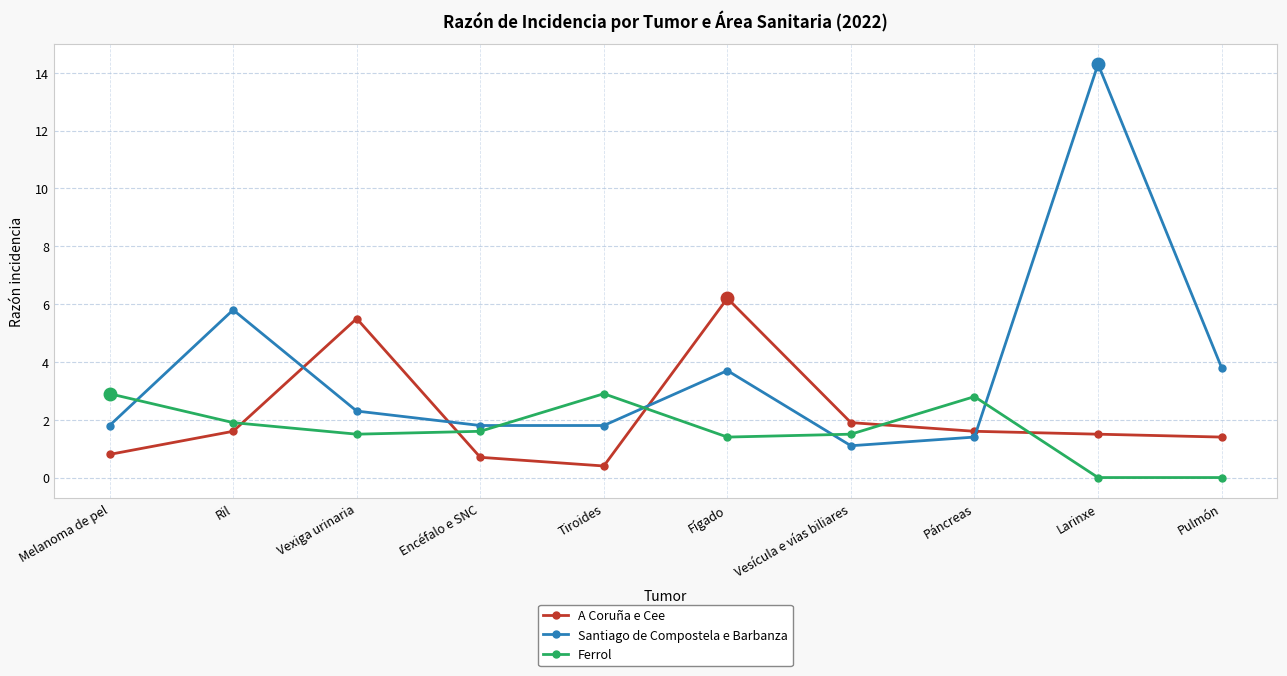

At how many categories does at least one series exceed 9?

1